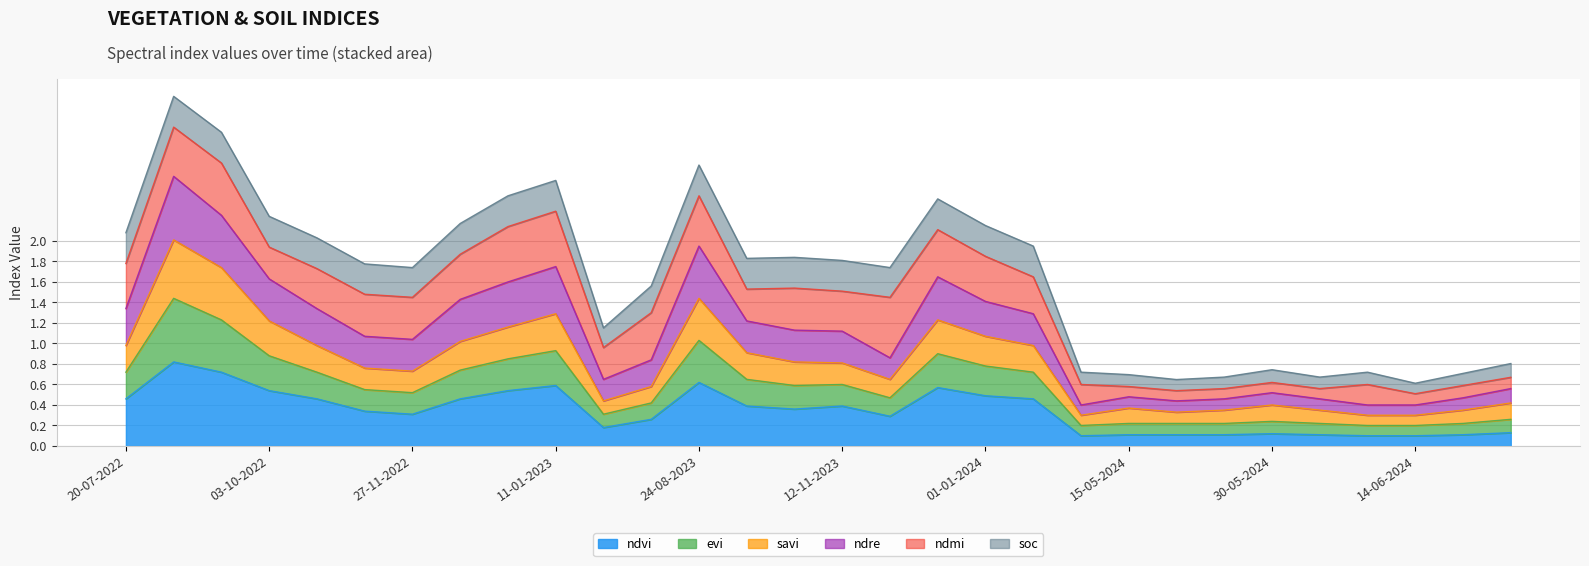

List the labels in order of ndvi value, smallest first.

10-05-2024, 09-06-2024, 14-06-2024, 15-05-2024, 20-05-2024, 25-05-2024, 04-06-2024, 19-06-2024, 30-05-2024, 24-06-2024, 20-06-2023, 10-07-2023, 27-11-2023, 27-11-2022, 12-11-2022, 28-10-2023, 13-10-2023, 12-11-2023, 20-07-2022, 28-10-2022, 12-12-2022, 11-01-2024, 01-01-2024, 03-10-2022, 01-01-2023, 12-12-2023, 11-01-2023, 24-08-2023, 23-09-2022, 03-09-2022